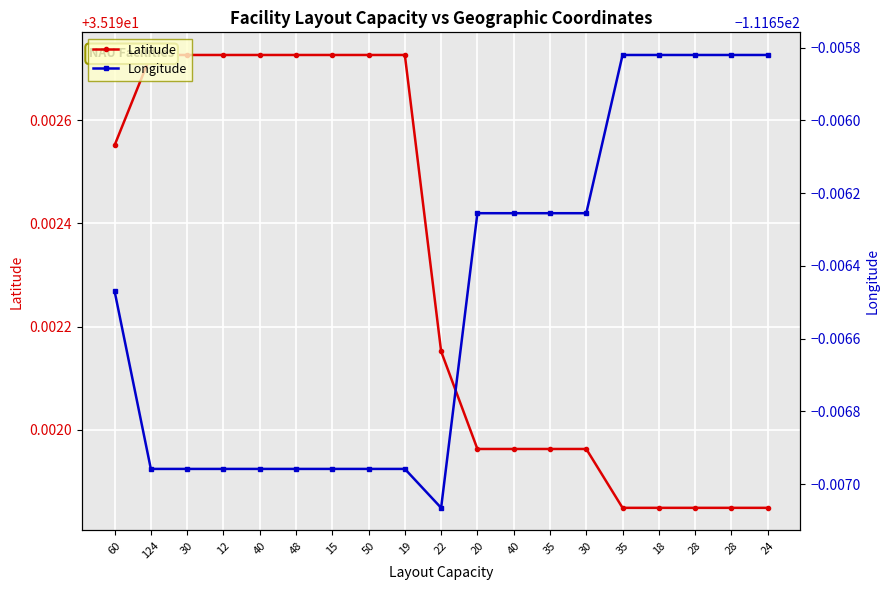

Rank the series by their average value, from lowest to highest.

Longitude, Latitude